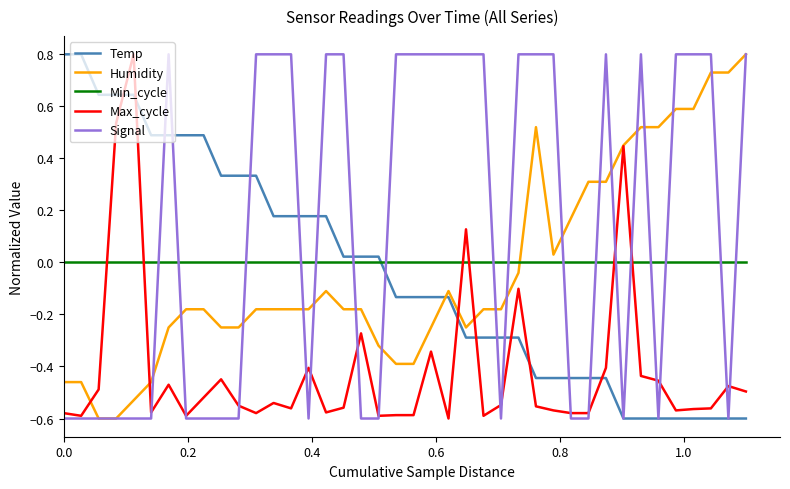

Which series has the largest total across all categories?

Signal